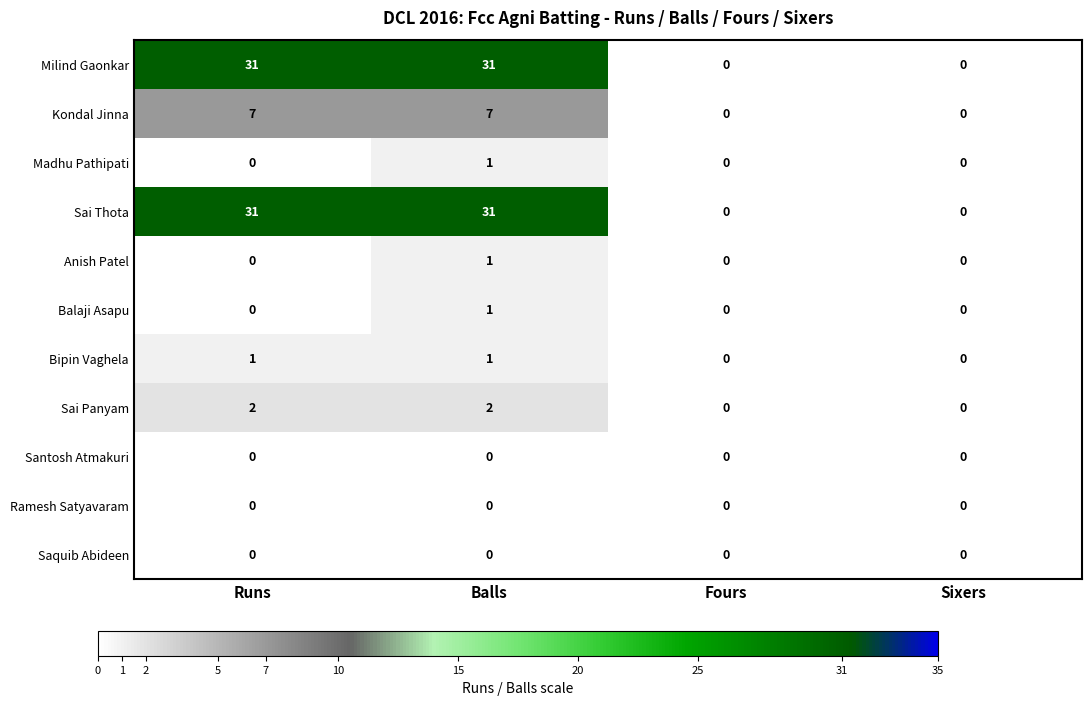

The value of Santosh Atmakuri at Fours is 0. True or false?

True